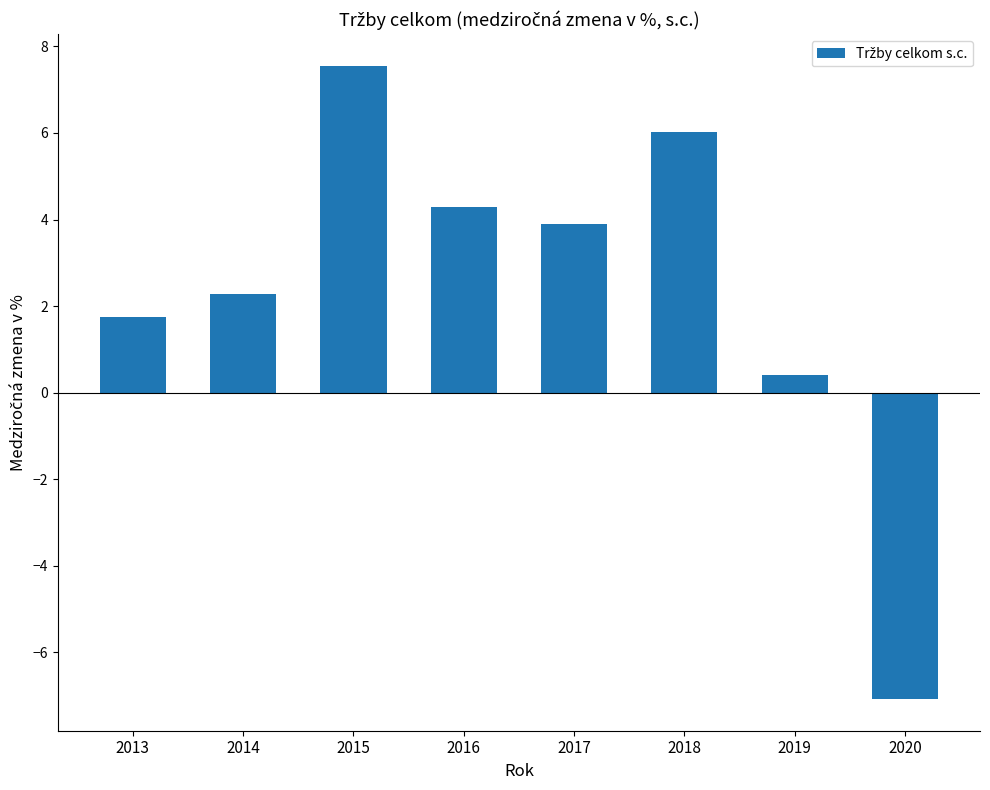

What is the sum of the values at 2020 and 2014?

-4.8